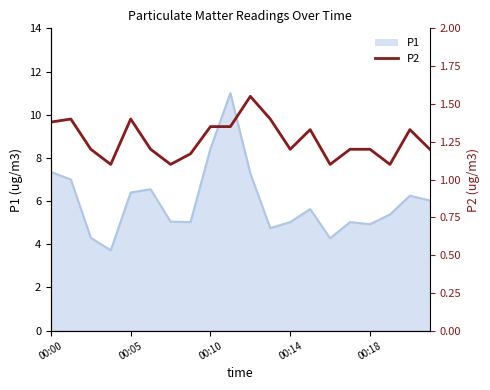

What is the minimum value shown in the chart?

1.1